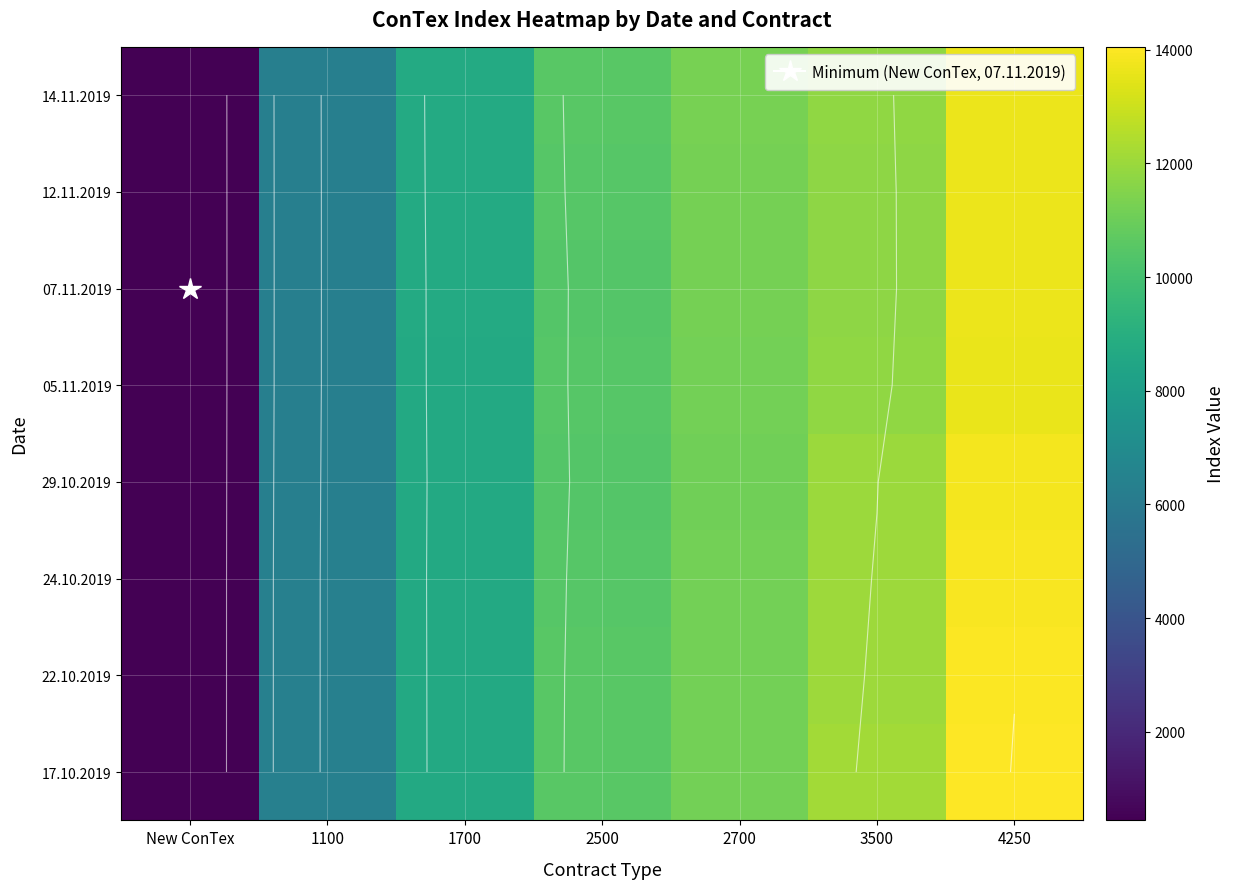

At which label is 17.10.2019 closest to 7248?

1100